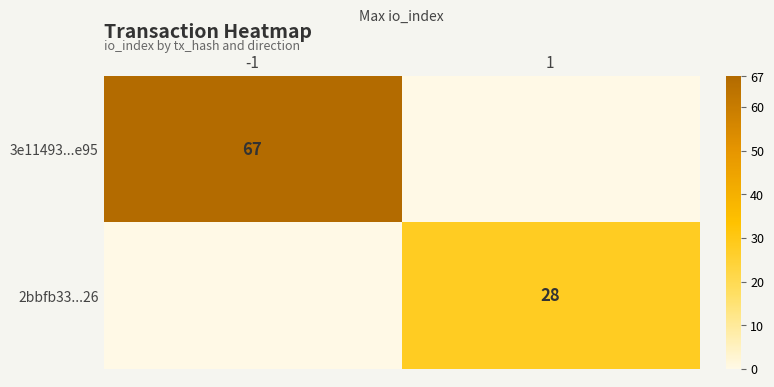

The 2bbfb33...26 series shows 18 at 1. True or false?

False